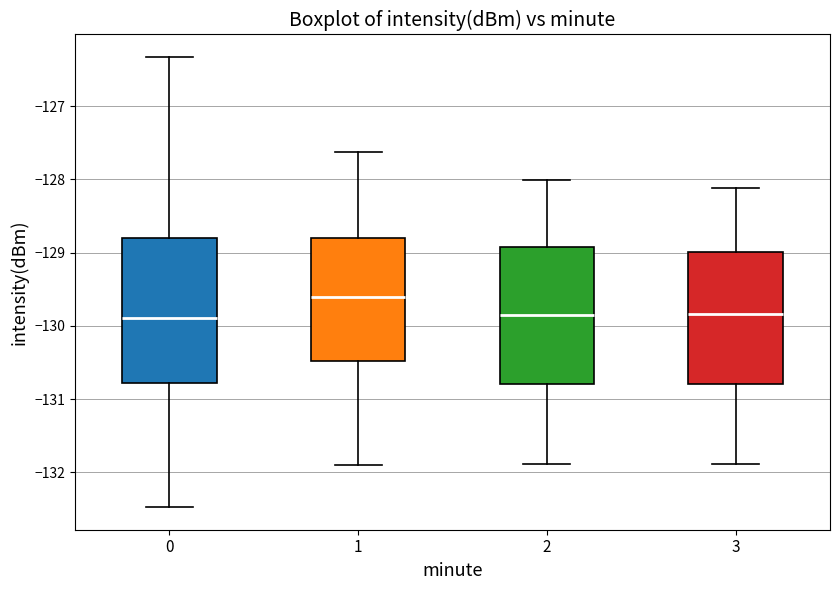

Reading left to right, transcribe this box plot: for each box, give where its median line is, the range the box spans, and where its two whiskers end, as read against the y-axis. The values are not printed on the chart, so give them approximately, as read against the axis.

0: median -129.9, box -130.8 to -128.8, whiskers -132.5 to -126.3
1: median -129.6, box -130.5 to -128.8, whiskers -131.9 to -127.6
2: median -129.8, box -130.8 to -128.9, whiskers -131.9 to -128.0
3: median -129.8, box -130.8 to -129.0, whiskers -131.9 to -128.1